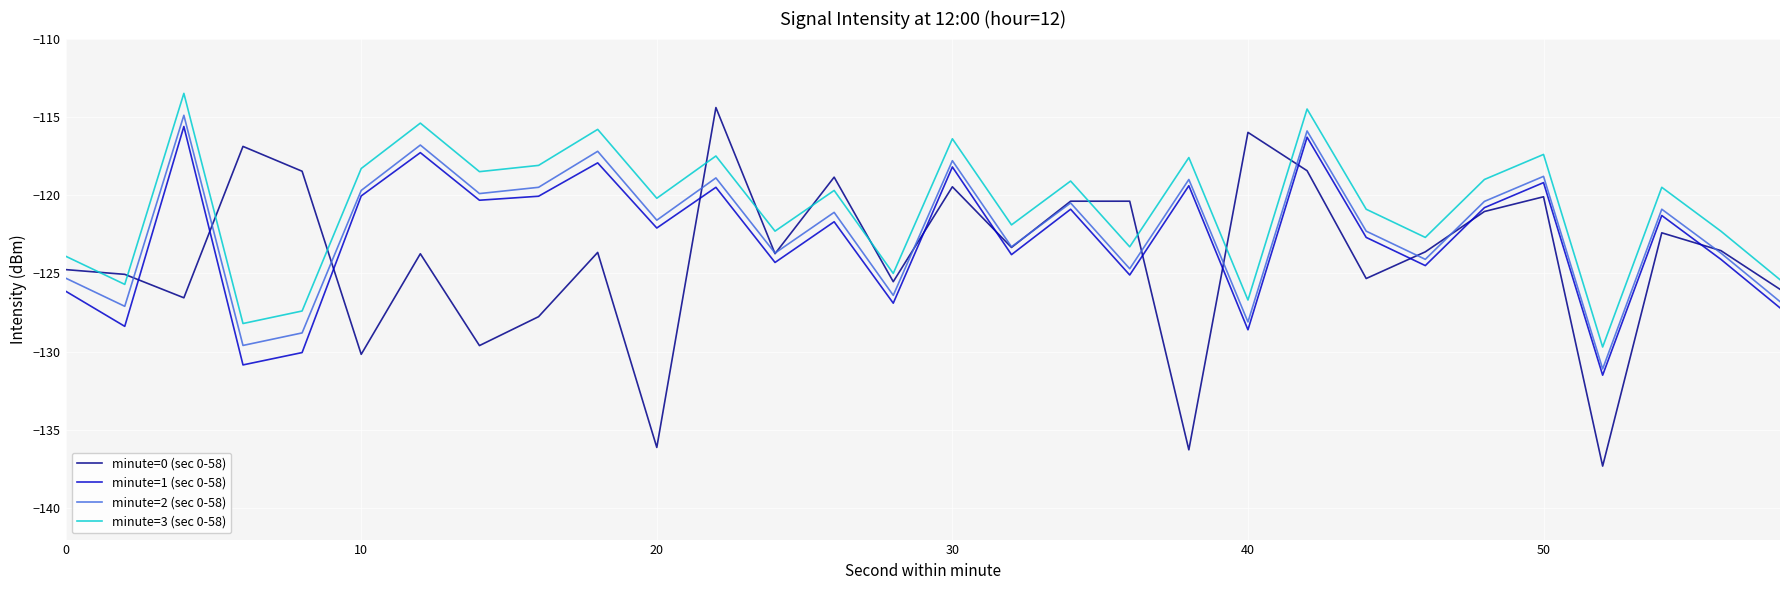

What is the minimum value shown in the chart?

-137.3